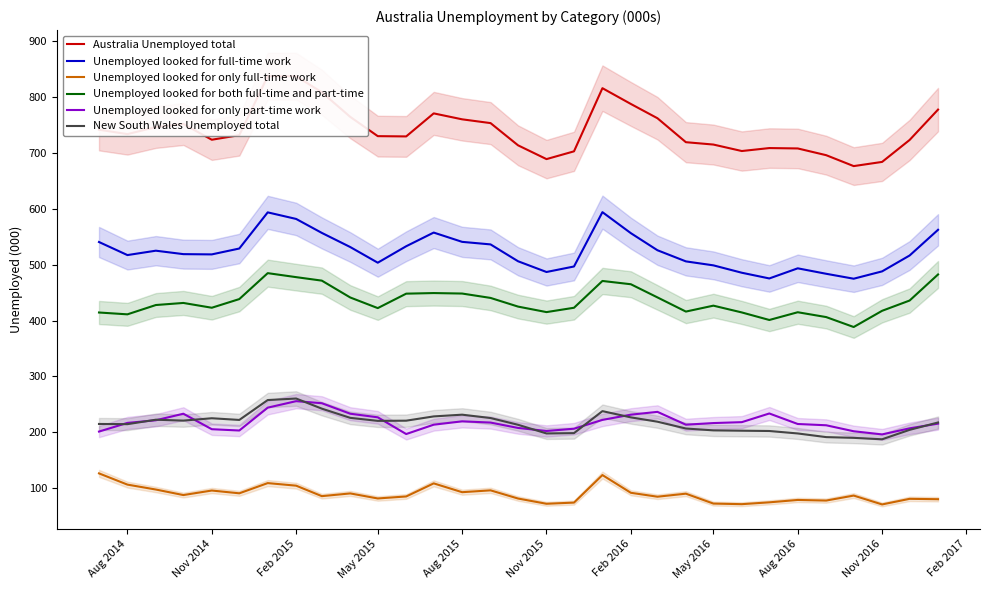

True or false: Unemployed looked for only part-time work and New South Wales Unemployed total intersect in this chart.

True